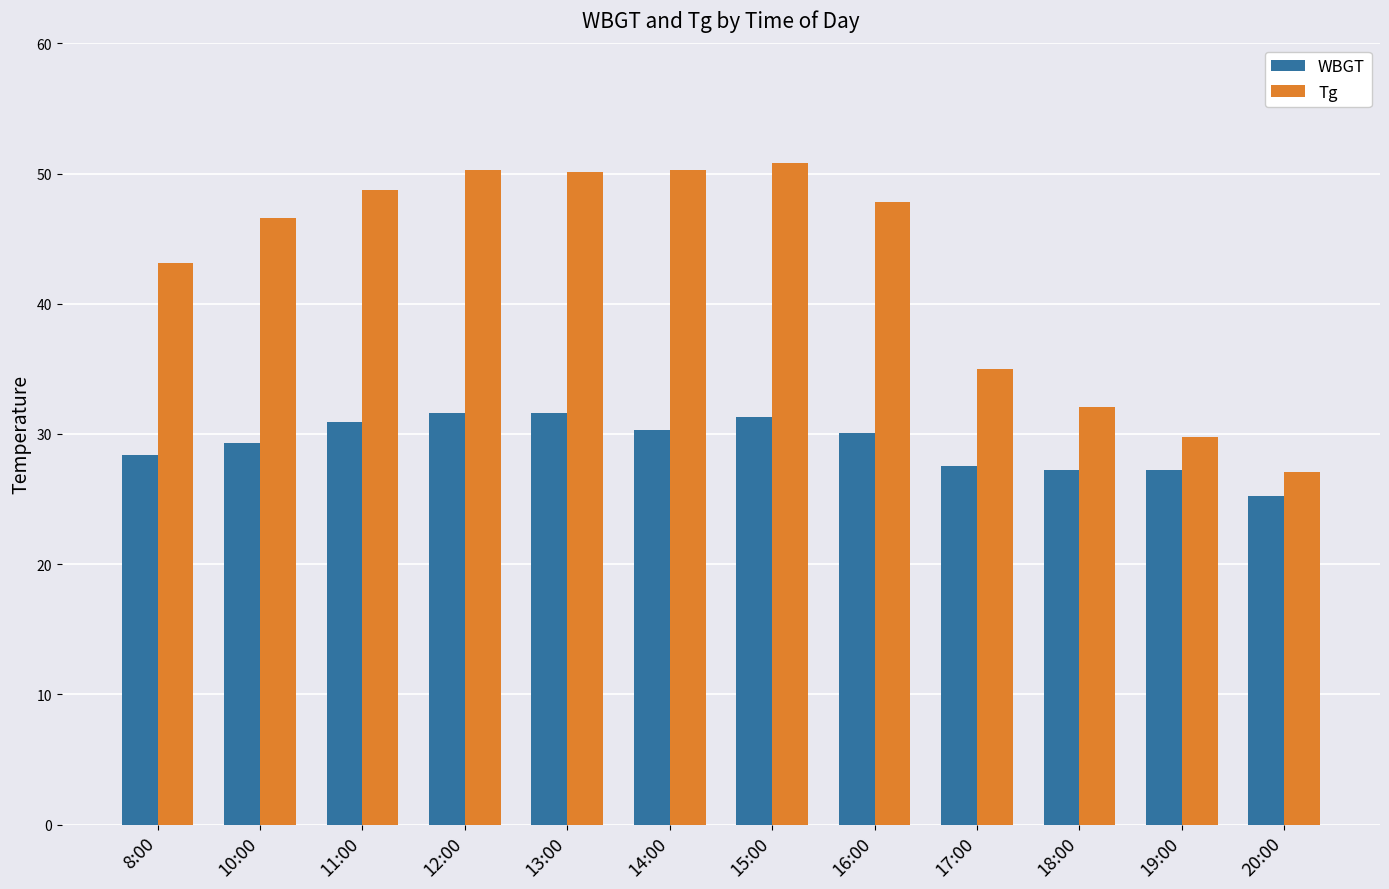

Is it true that Tg equals 91.3 at 15:00?

False